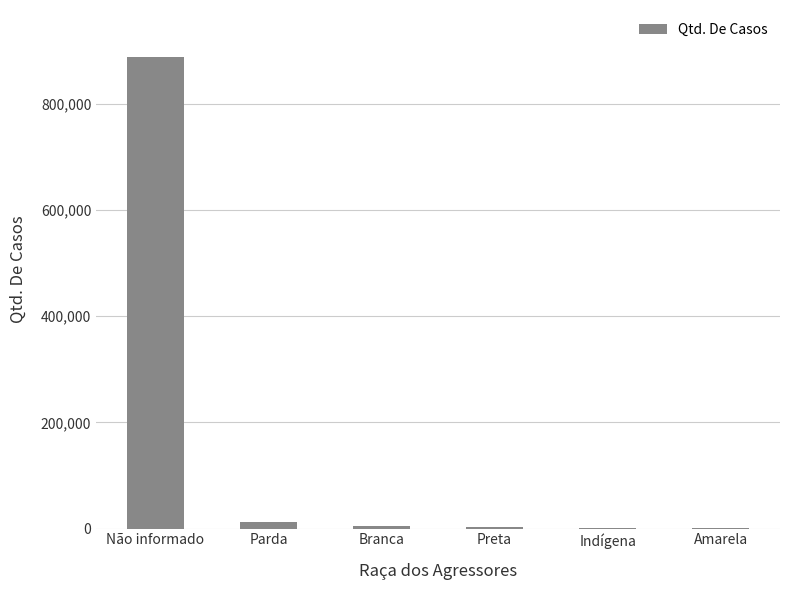

Which category has the highest value across all series?

Não informado